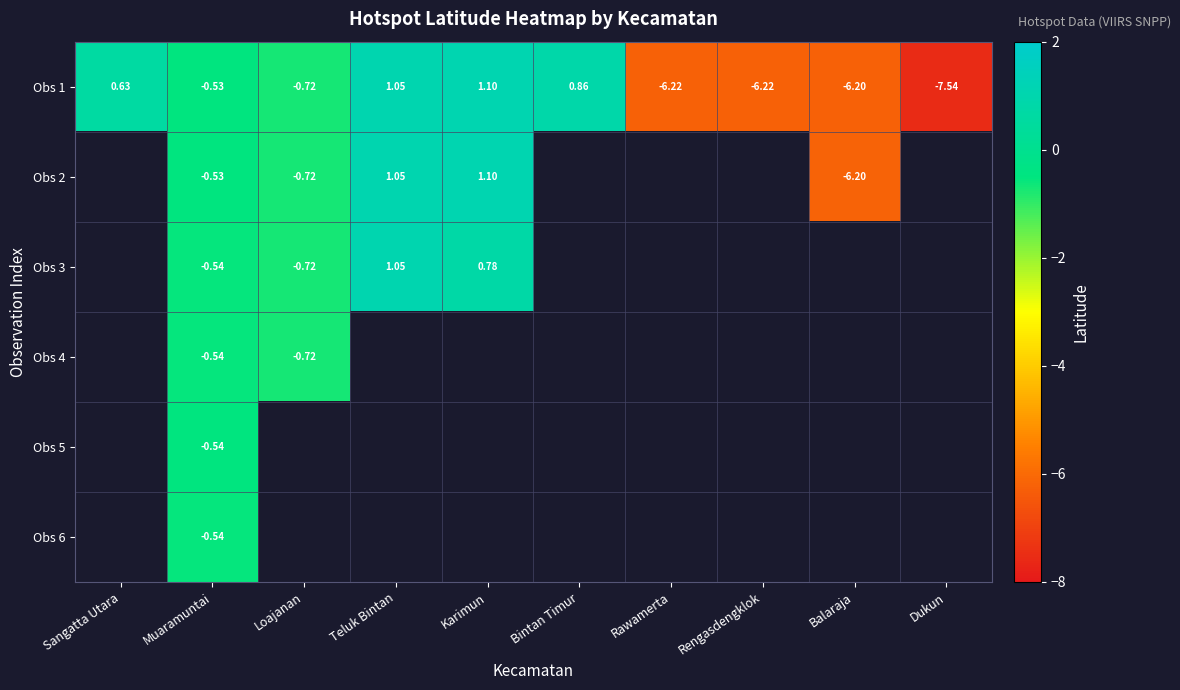

How many negative values does the Obs 1 series have?

6